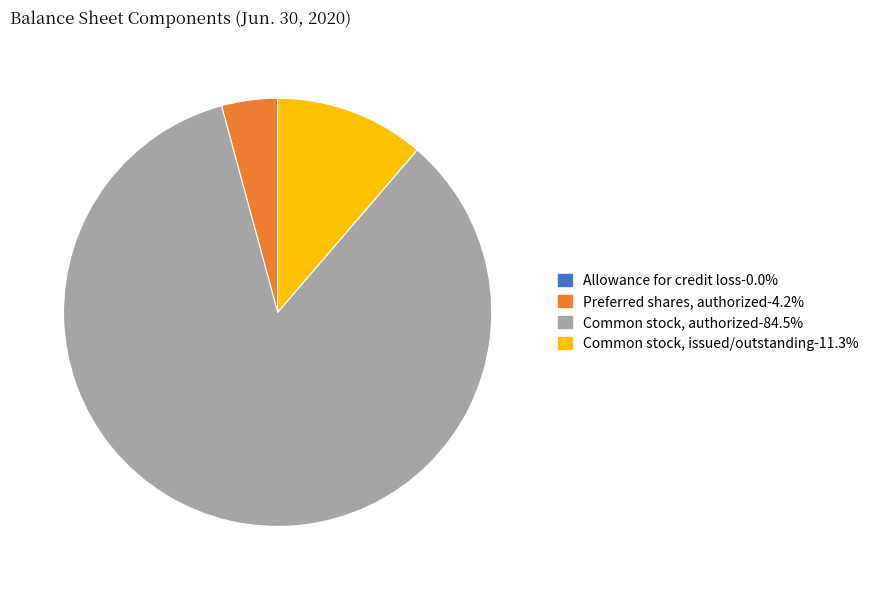

Does any single category account for the majority?

Yes